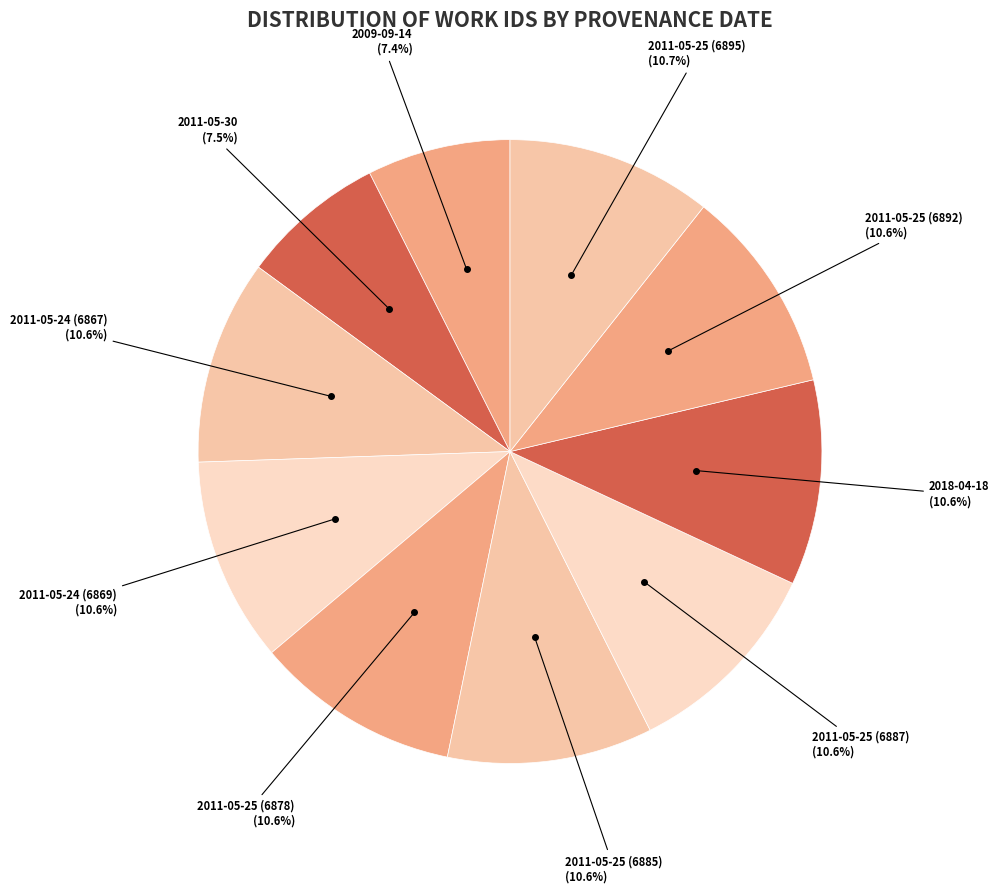

How many slices are in this pie chart?

10